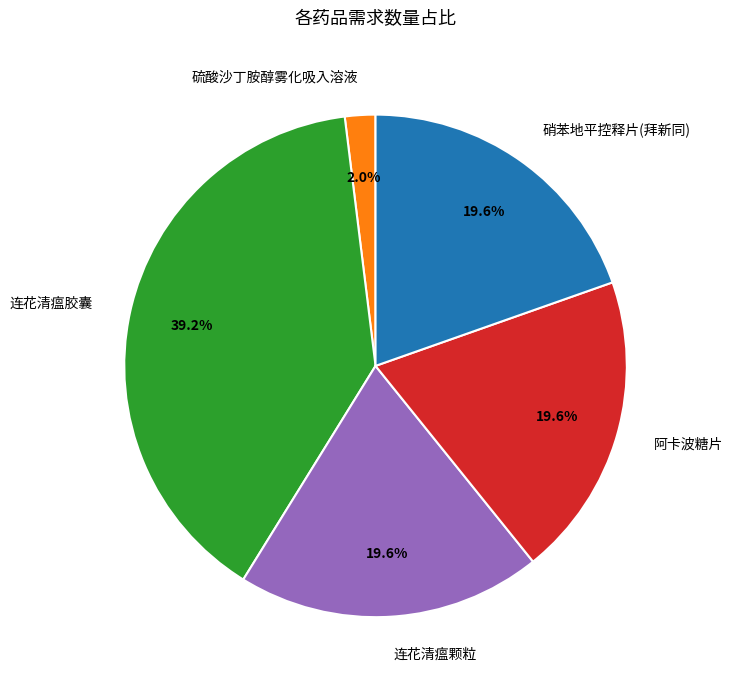

Count the number of slices in the pie.

5